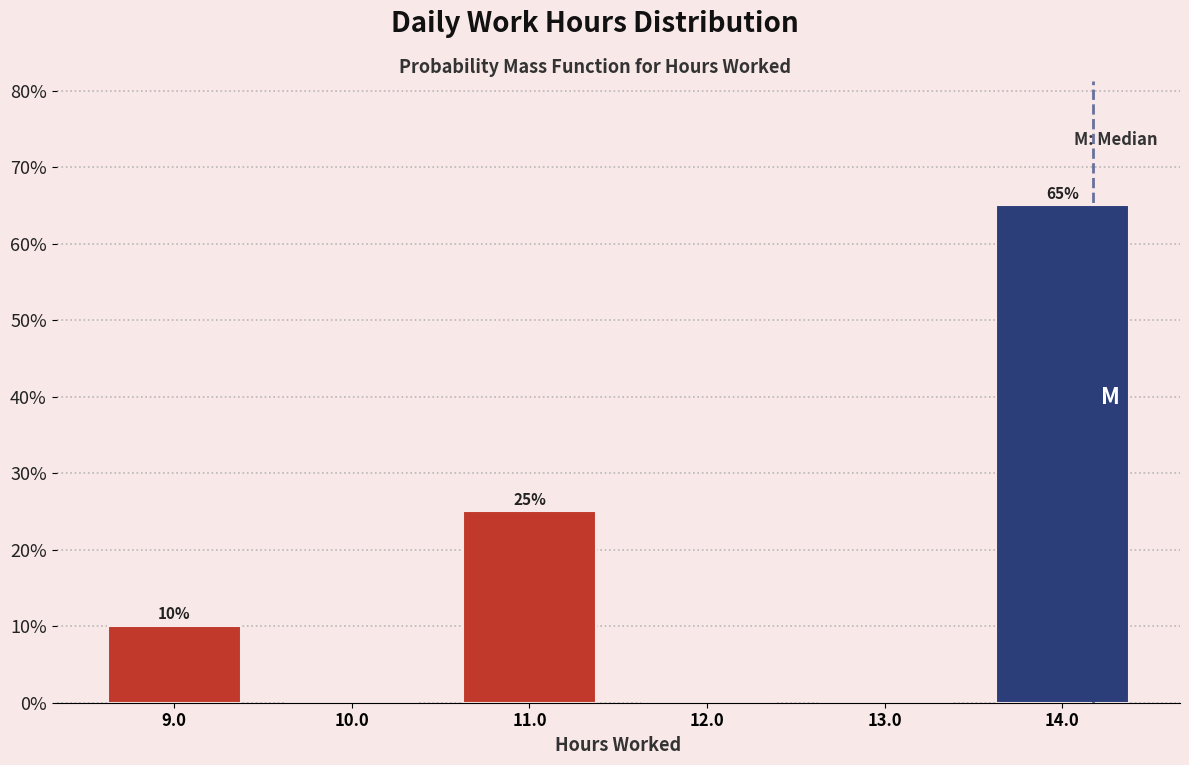

Which range on the x-axis has the tallest bar?

13.5 to 14.5